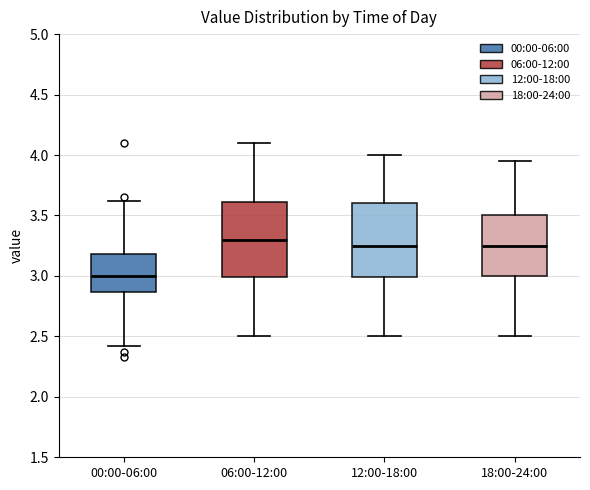

Reading left to right, read every box against the y-axis: the position of its median line, the range the box covers, and the ends of its whiskers. The values are not printed on the chart, so give them approximately, as read against the axis.

00:00-06:00: median 3.00, box 2.85 to 3.20, whiskers 2.40 to 3.60
06:00-12:00: median 3.30, box 3.00 to 3.60, whiskers 2.50 to 4.10
12:00-18:00: median 3.25, box 3.00 to 3.60, whiskers 2.50 to 4.00
18:00-24:00: median 3.25, box 3.00 to 3.50, whiskers 2.50 to 3.95